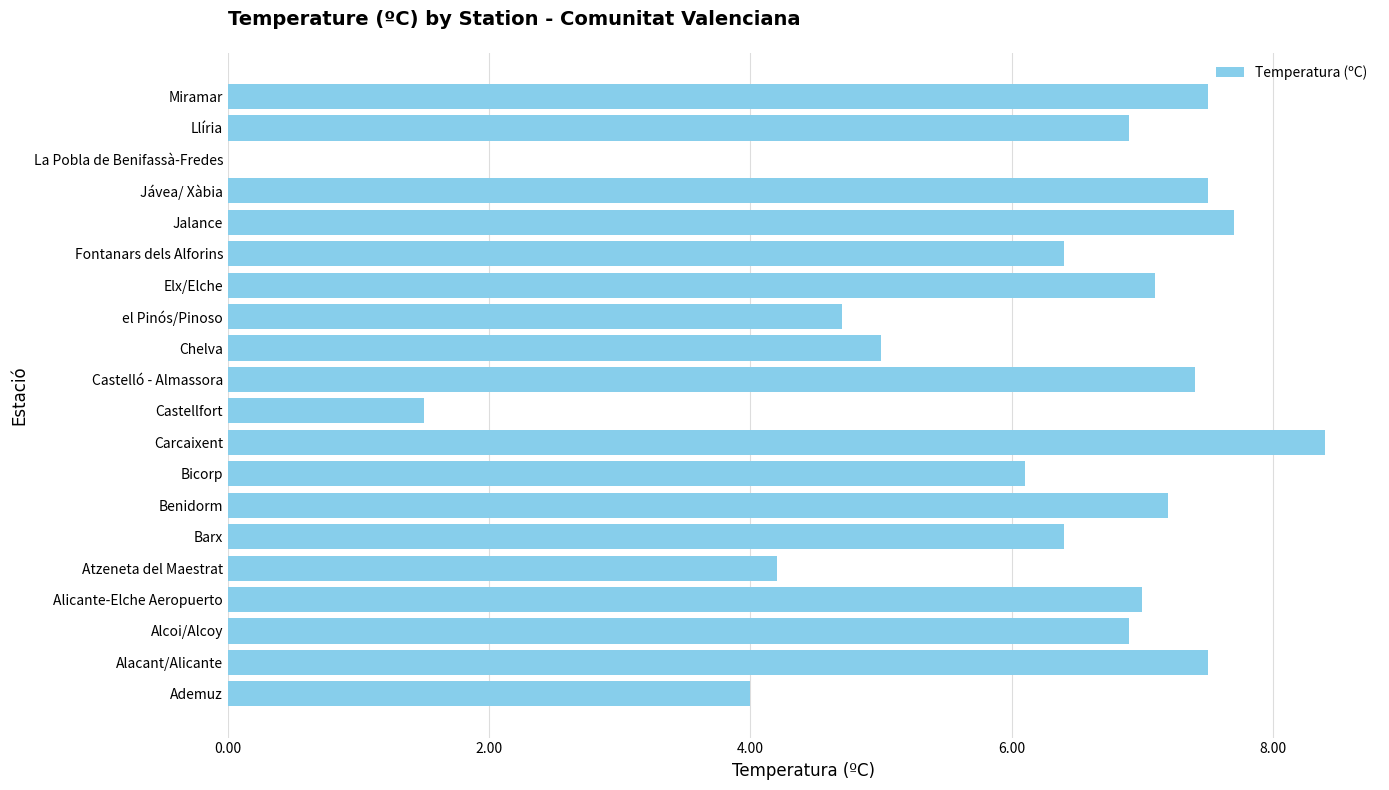

Is it true that the value at Alcoi/Alcoy is 6.9?

True